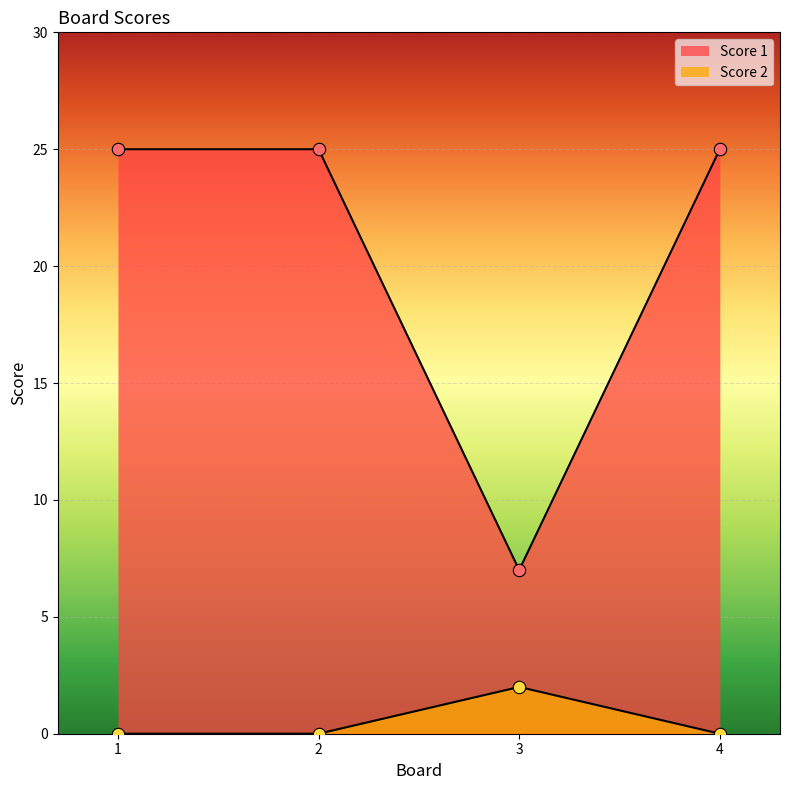

Which series has the largest total across all categories?

Score 1